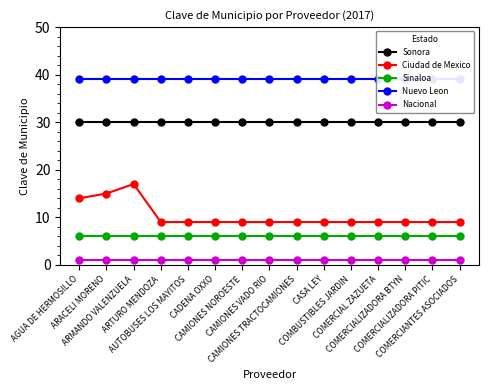

What is the highest value of the Nuevo Leon series?

39